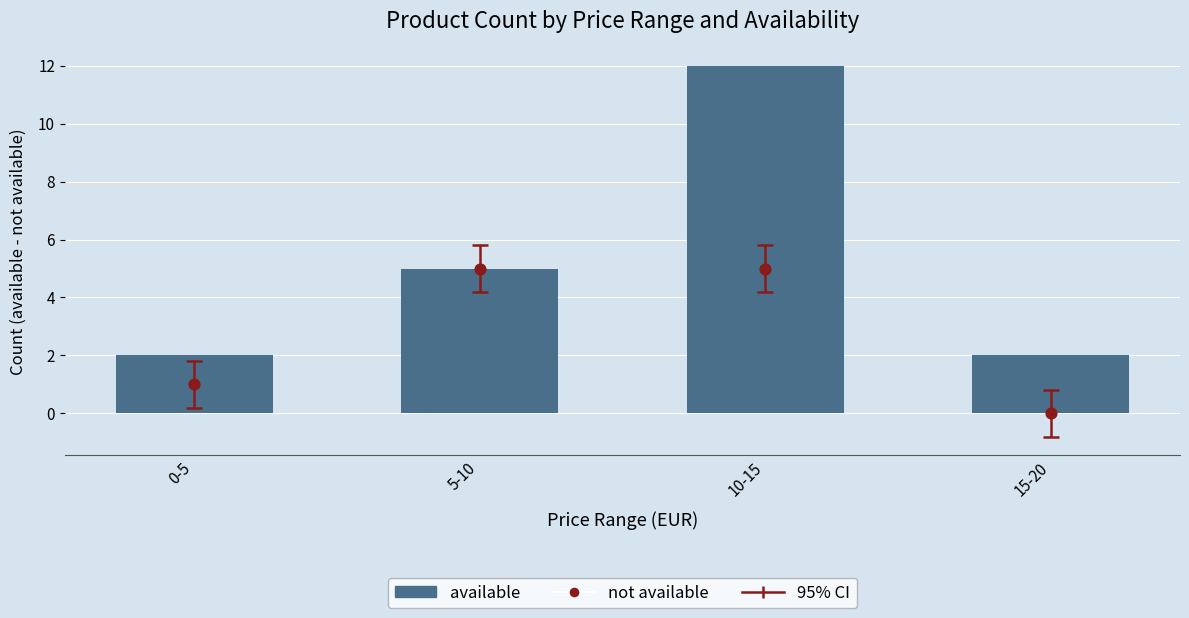

Which series has the largest total across all categories?

available